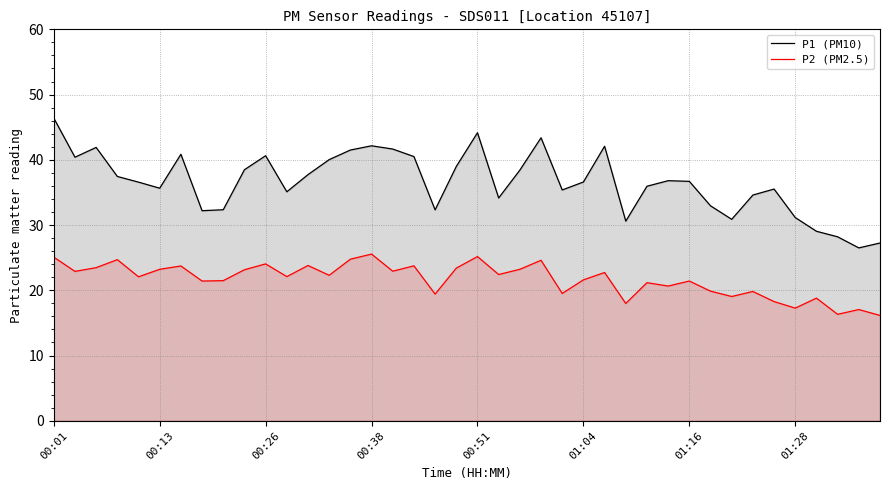

The P1 (PM10) series shows 46.4 at 00:01. True or false?

True